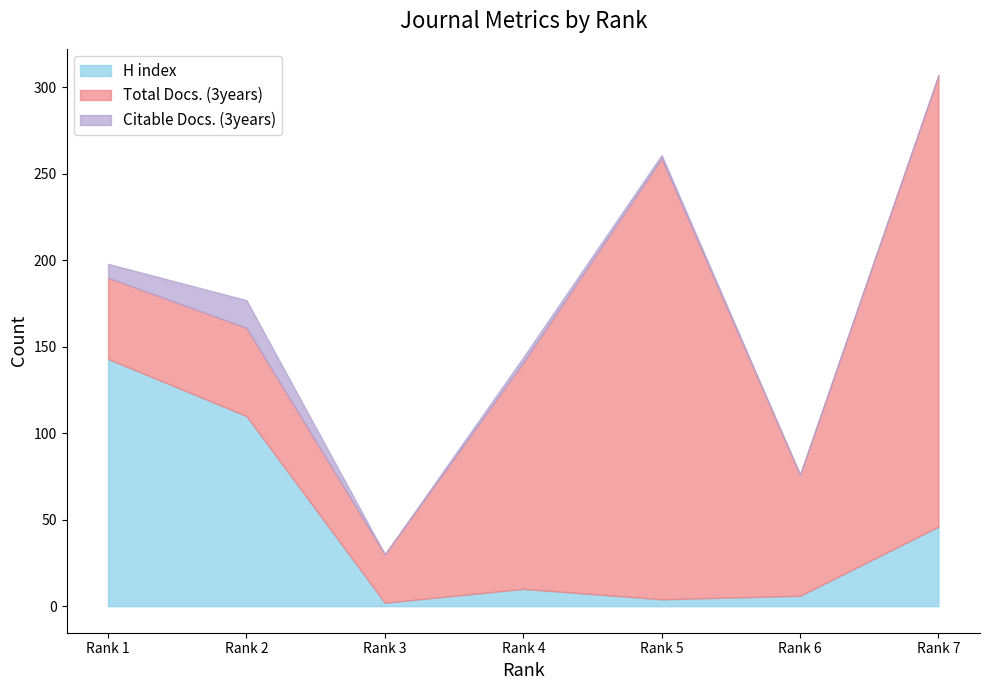

What is the average value of the H index series?

46